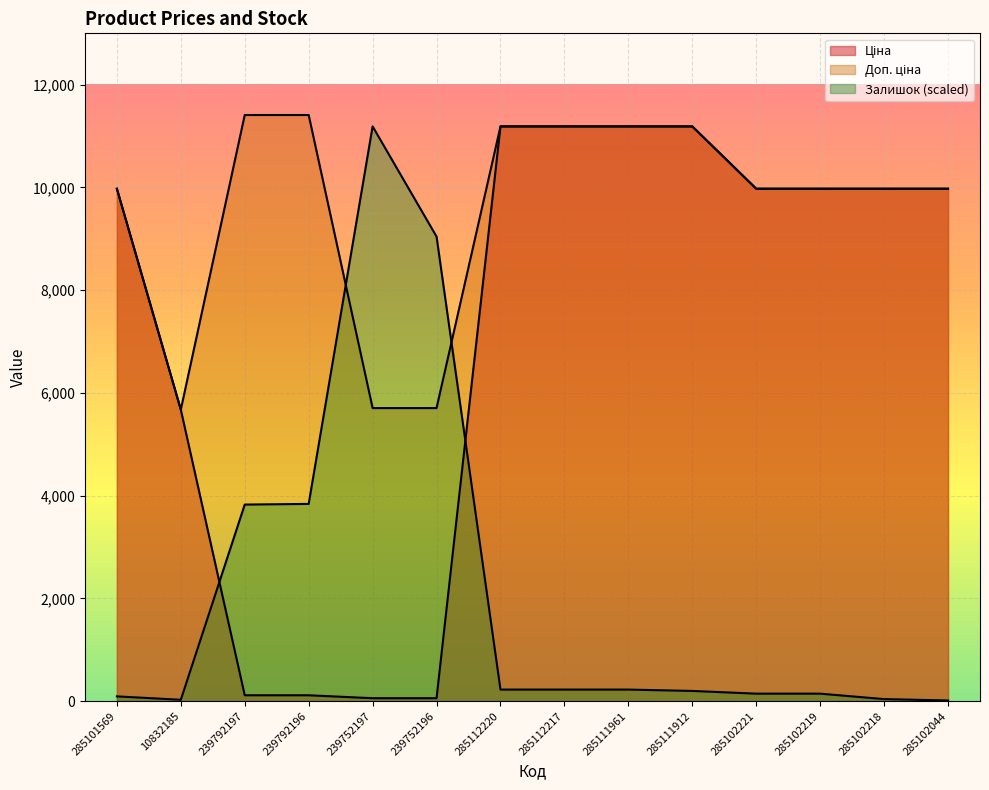

What position from the right is 285102218?

2